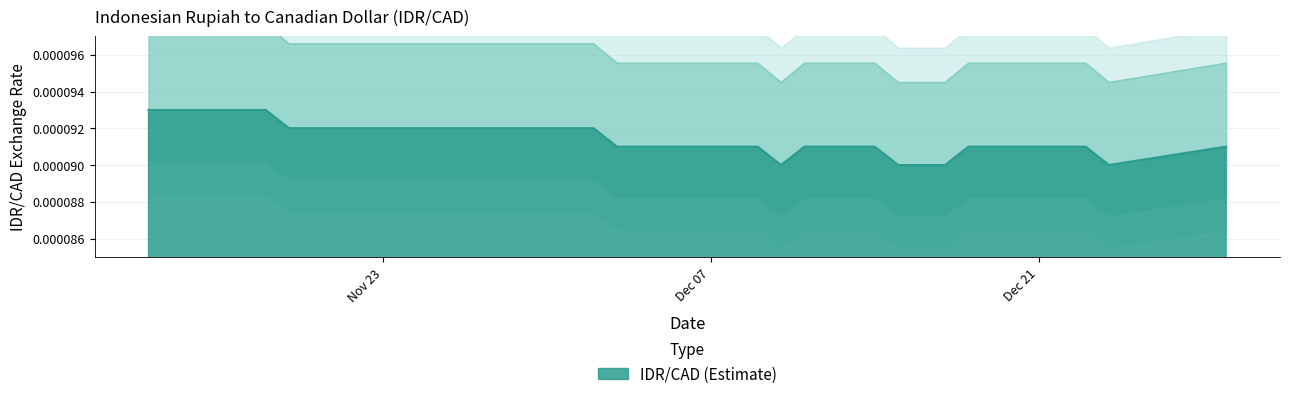

What is the label of the 28th point from the left?

2020-12-22